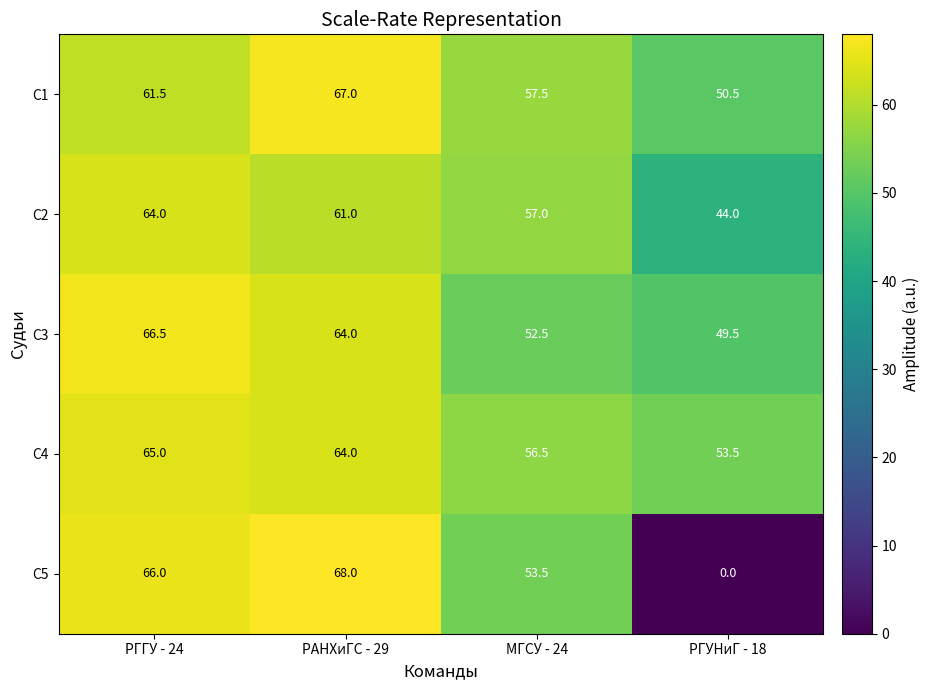

At which category does the chart reach its minimum across all series?

РГУНиГ - 18